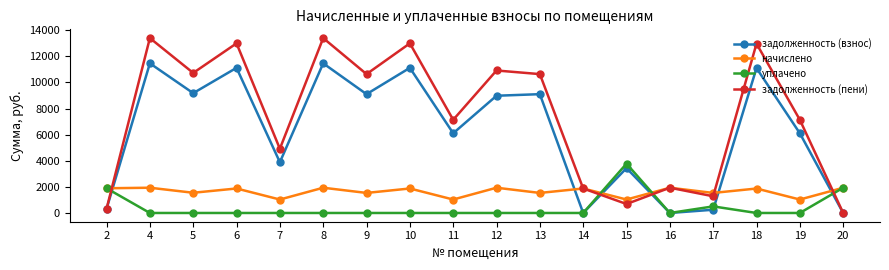

How many intersections are there between задолженность (пени) and уплачено?

4